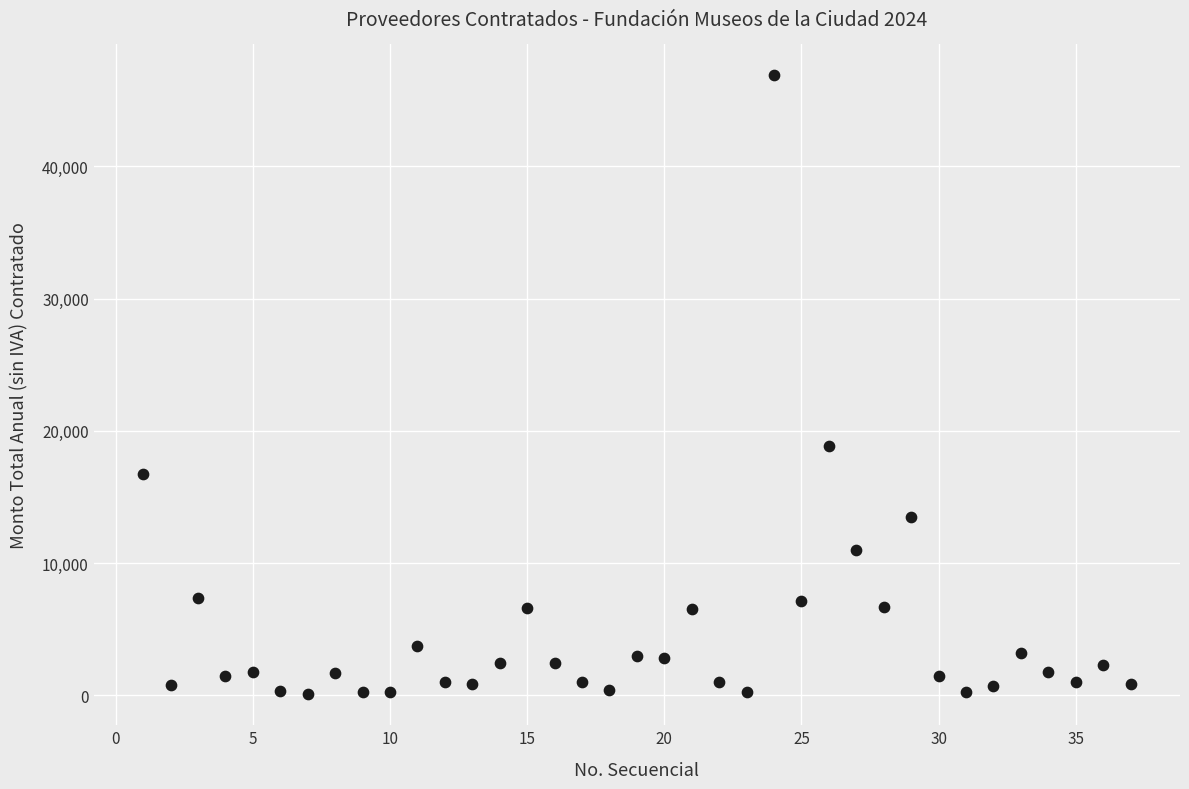

What is the range of X values (max minus min)?

36.0